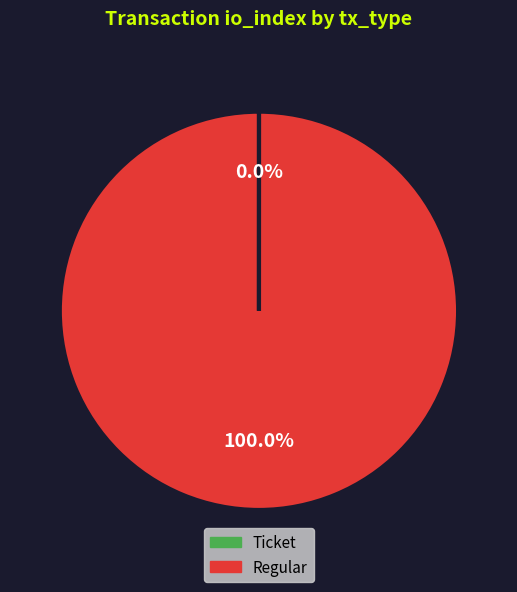

Which slice is the largest?

Regular